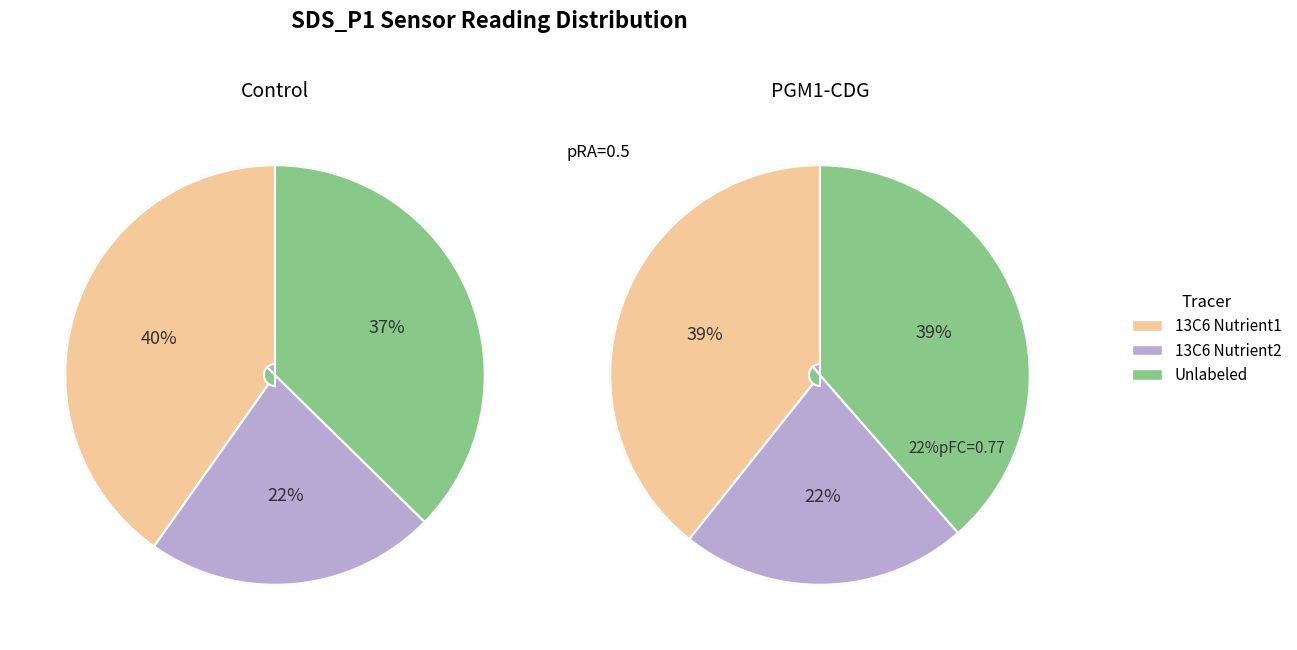

Is there a majority slice in this chart?

No